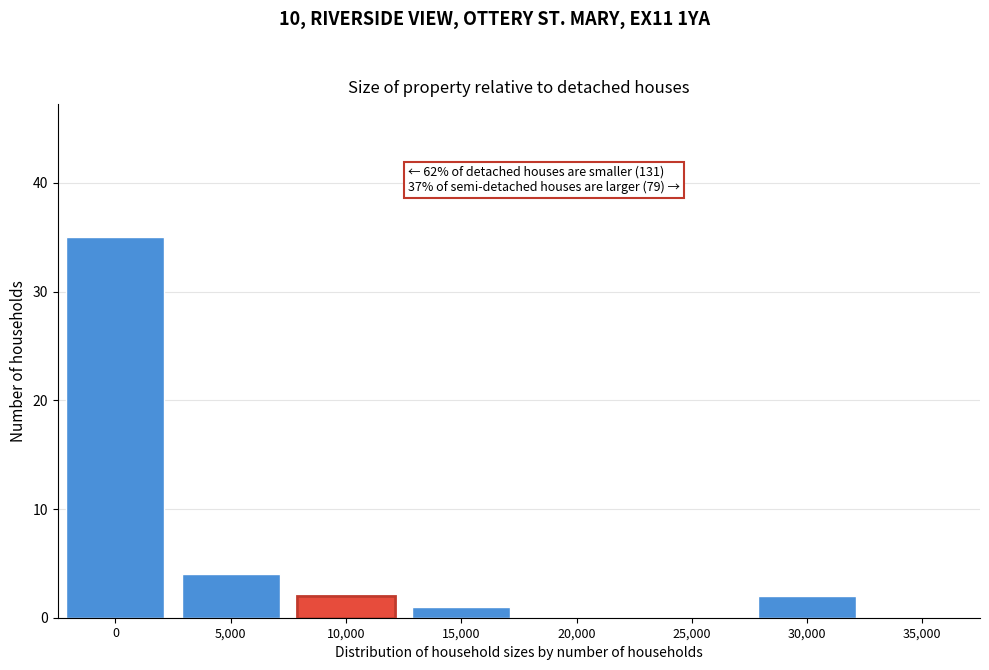

Reading left to right, transcribe all the data shown in this chart.

0=35	5,000=4	10,000=2	15,000=1	20,000=0	25,000=0	30,000=2	35,000=0